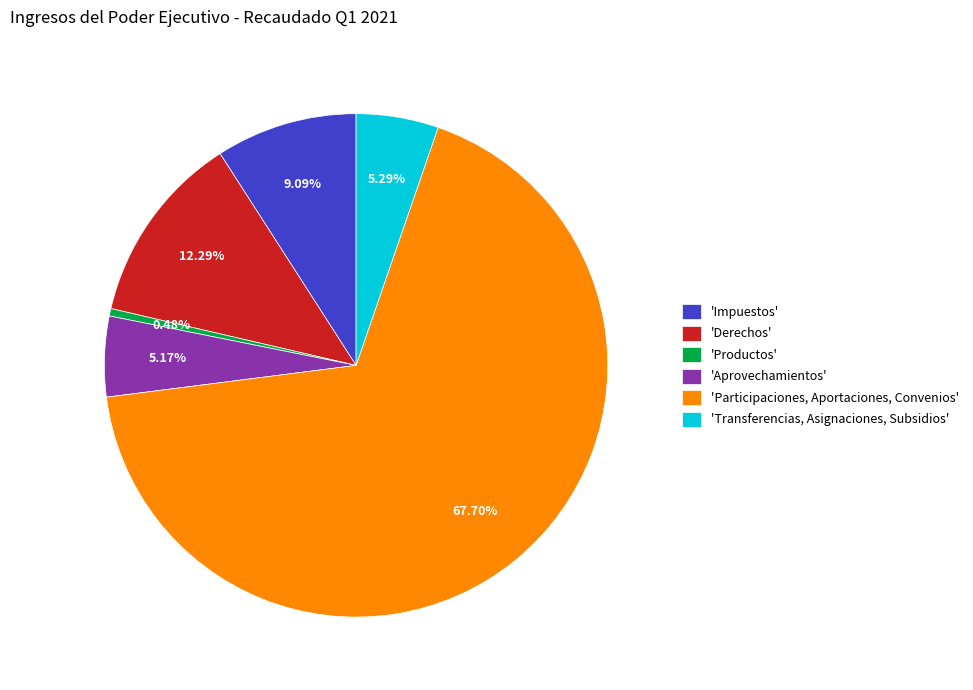

Between 'Derechos' and 'Aprovechamientos', which is larger?

'Derechos'